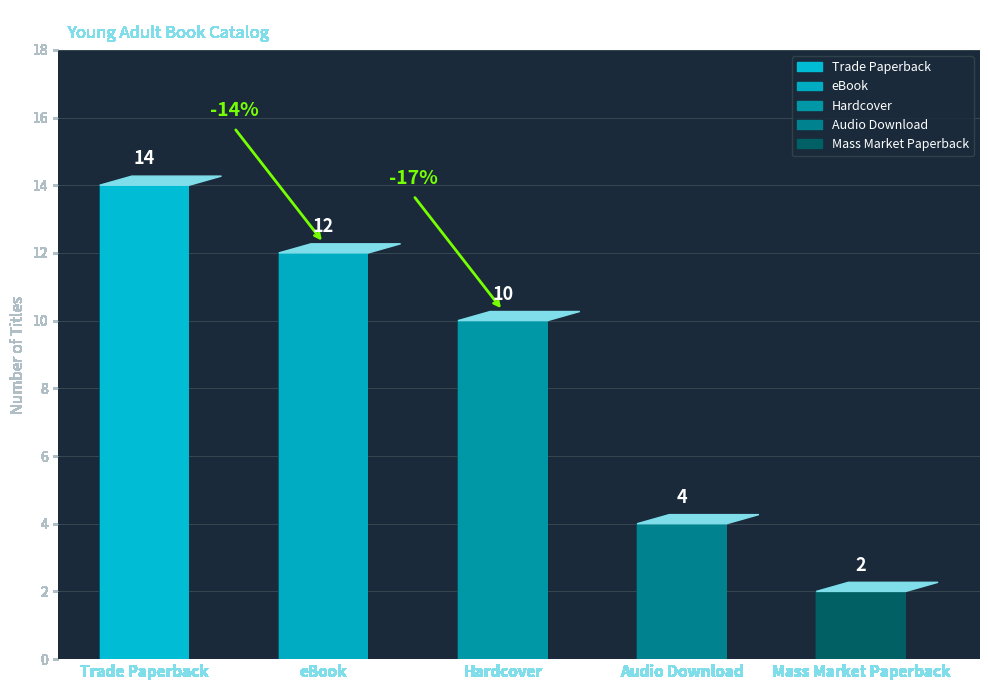

Rank the categories by value from highest to lowest.

Trade Paperback, eBook, Hardcover, Audio Download, Mass Market Paperback